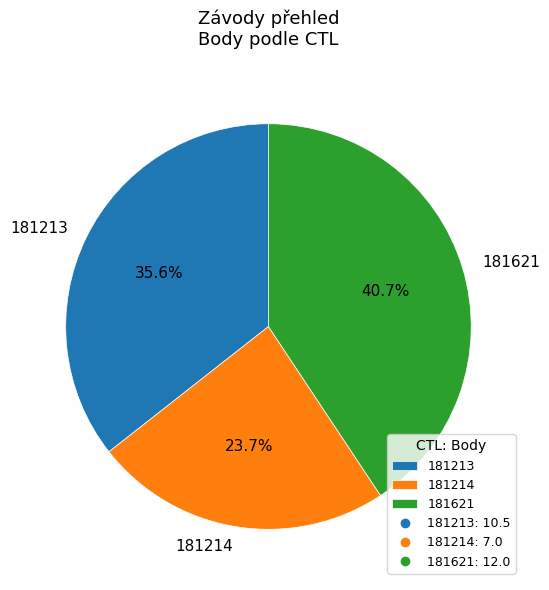

Which slice is the smallest?

181214